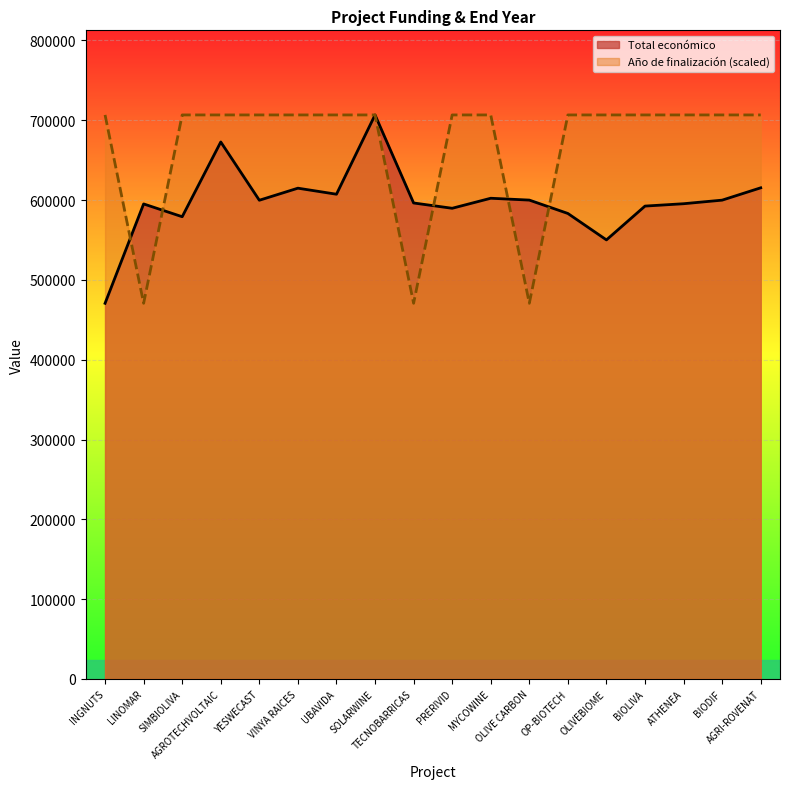

Between which two adjacent categories do Total económico and Año de finalización first intersect?

INGNUTS and LINOMAR